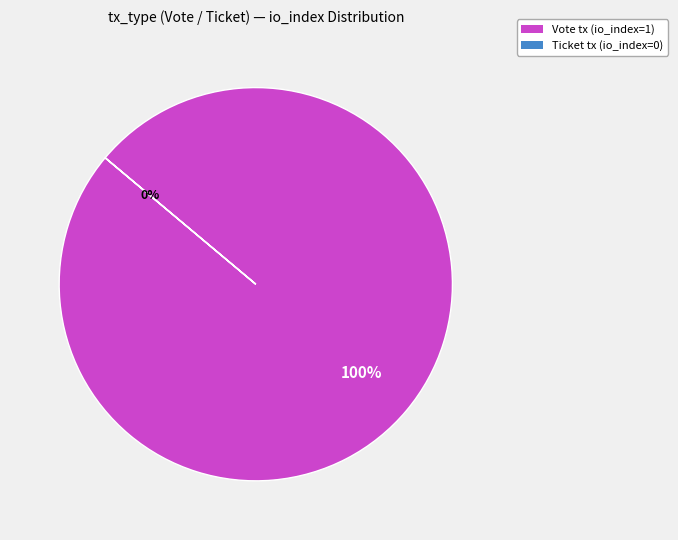

To the nearest percent, what percentage of the pie is Vote (io_index=1)?

100%